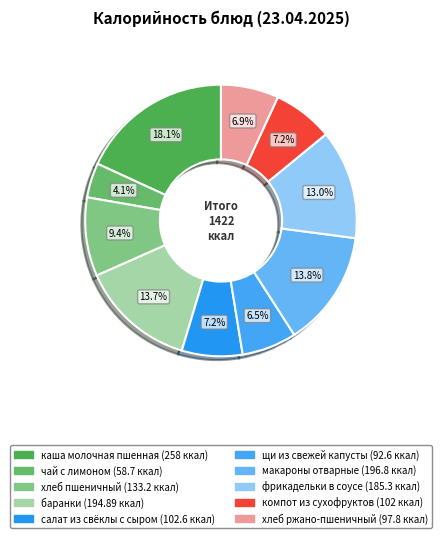

What percentage is NOT represented by чай с лимоном?

95.9%